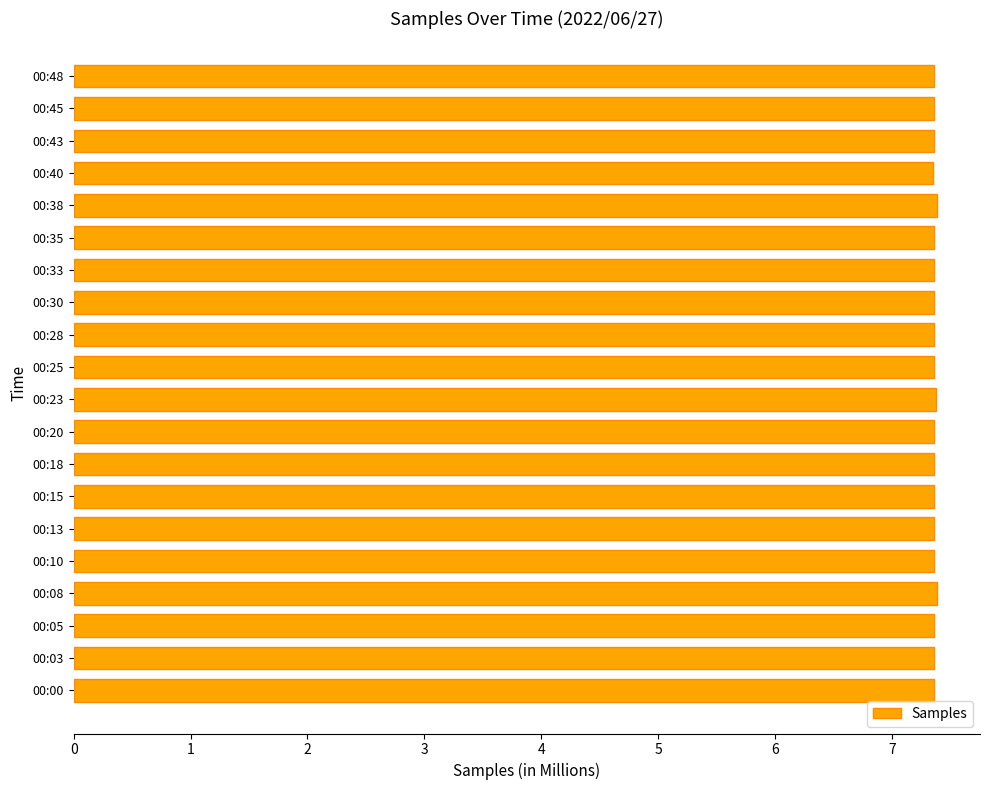

What is the ratio of the value at 00:43 to the value at 00:20?

1.0